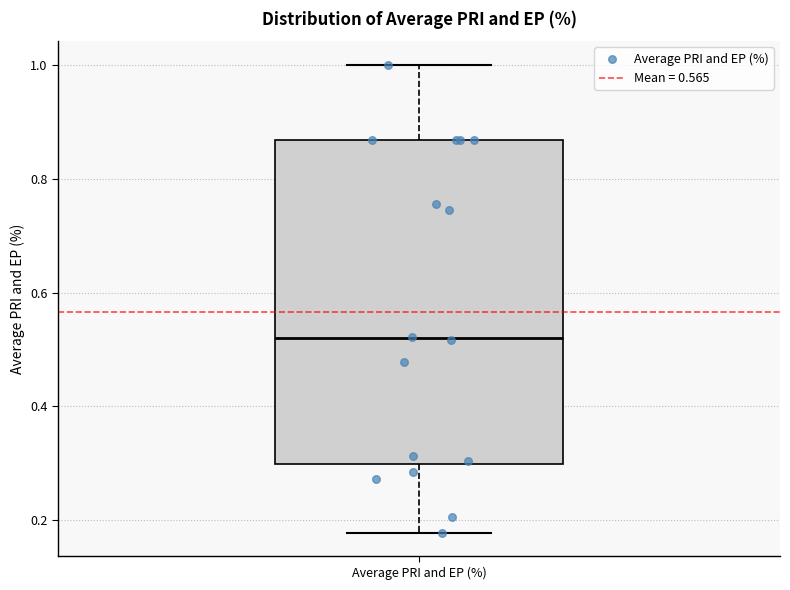

Read this box plot against the y-axis: the position of the median line, the range covered by the box, and the ends of both whiskers. The values are not printed on the chart, so give them approximately, as read against the axis.

median 0.52, box 0.30 to 0.86, whiskers 0.18 to 1.00